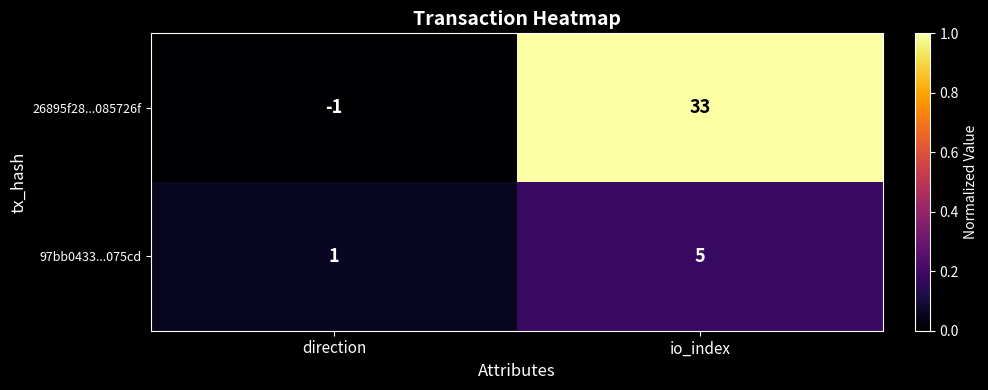

List the series in order of their peak value, lowest first.

97bb0433...075cd, 26895f28...085726f